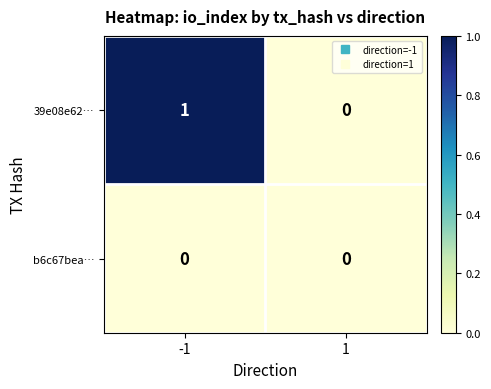

Which series has the largest range (max minus min)?

39e08e62…